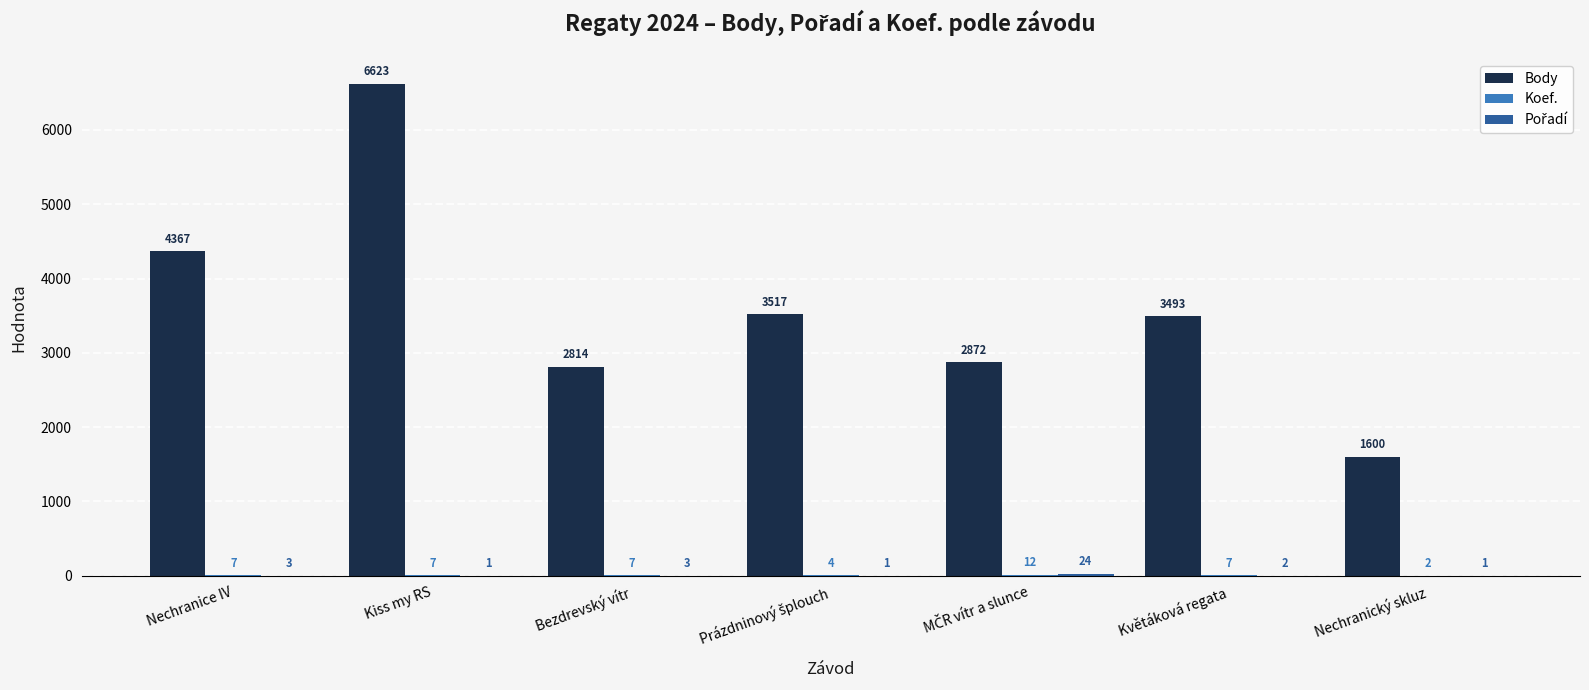

What is the approximate value of Body at Květáková regata, to the nearest 10?

3490